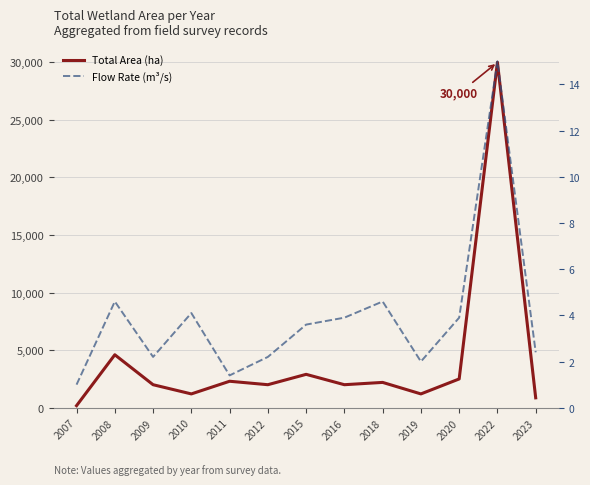

Which has a higher value, 2007 or 2023?

2023